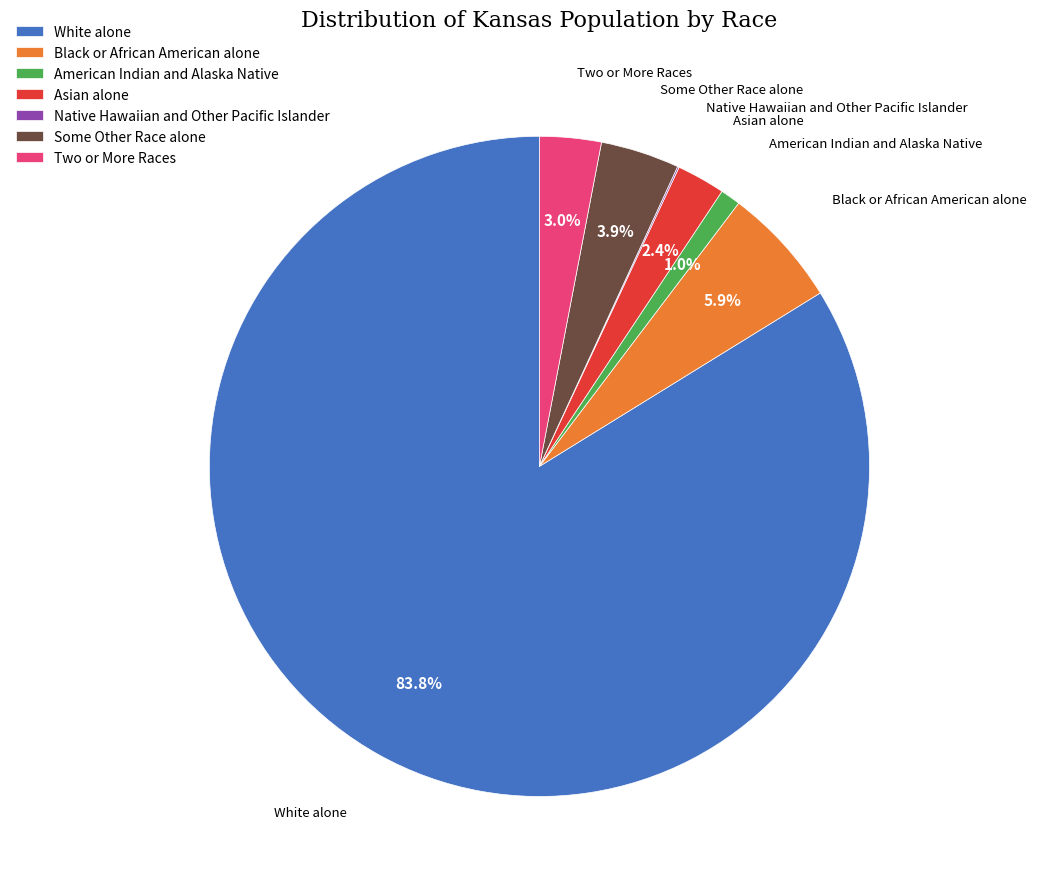

Combined, do American Indian and Alaska Native and Black or African American alone account for over 50%?

No